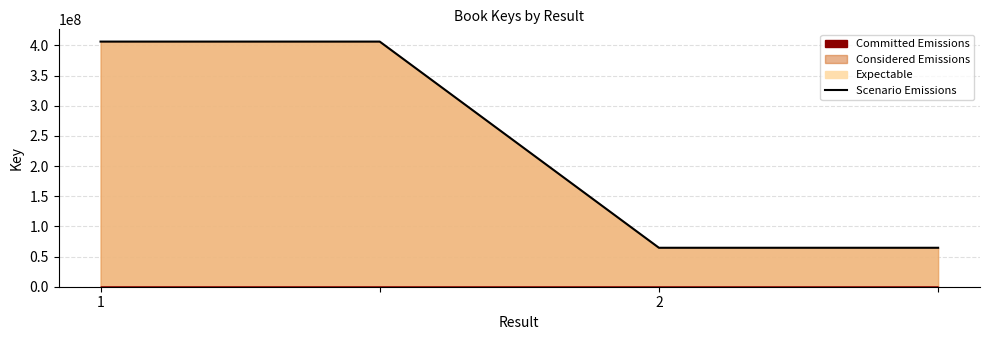

Reading left to right, list all the values displayed in this chart.

406316785	406316785	64563133	64563133